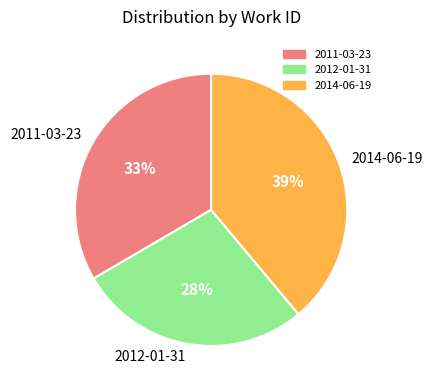

To the nearest percent, what percentage of the pie is 2011-03-23?

33%